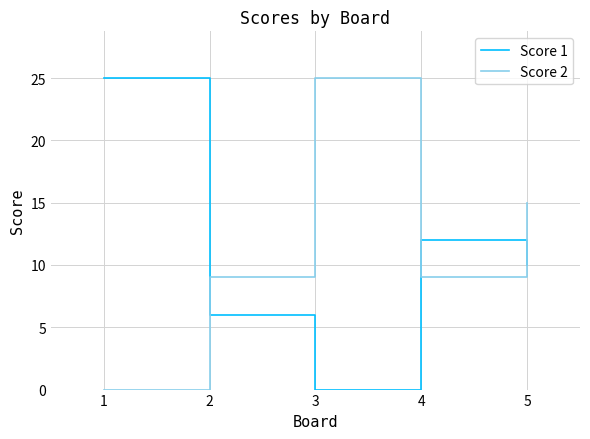

Which series has the largest total across all categories?

Score 2